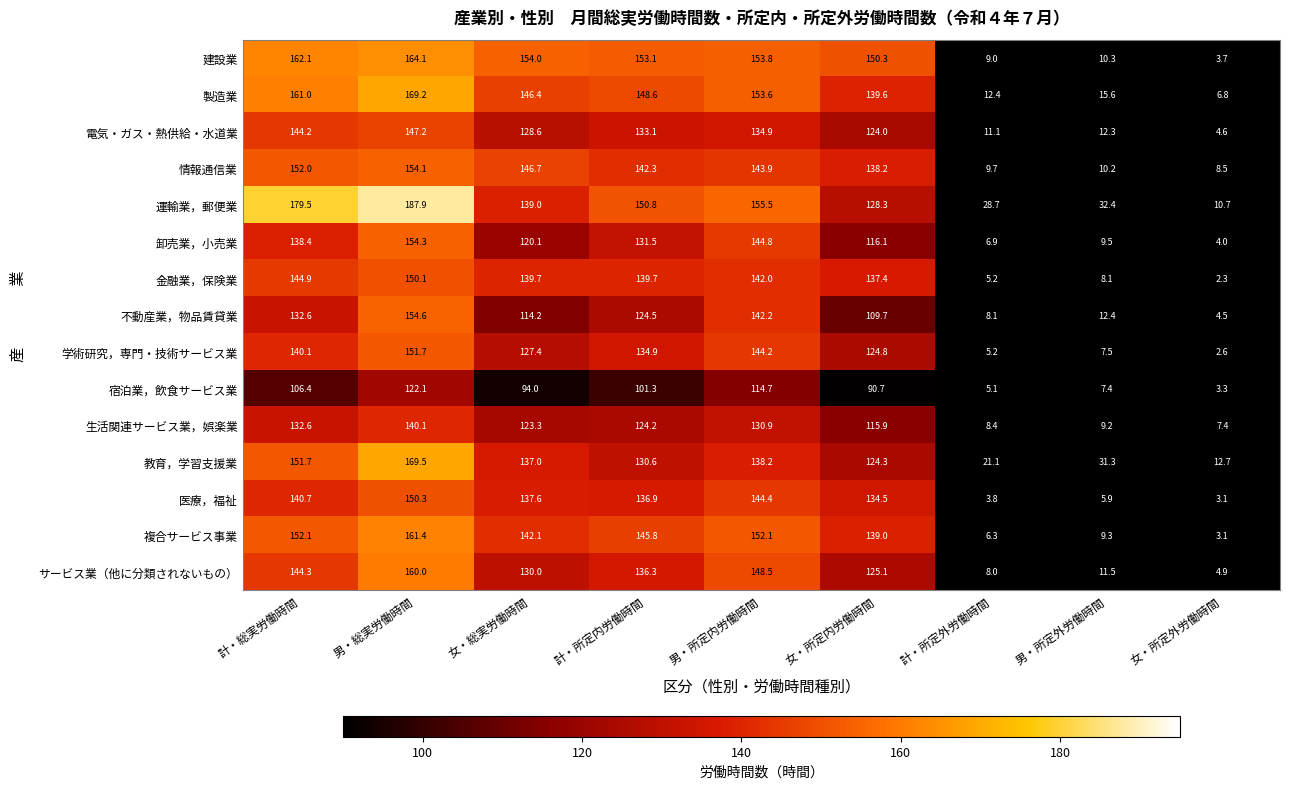

Which series has the widest spread of values?

運輸業，郵便業